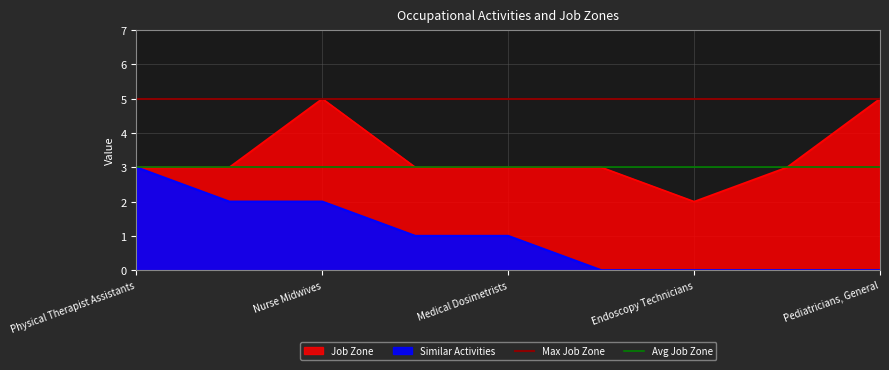

What is the label of the 2nd point from the left?

Nurse Midwives